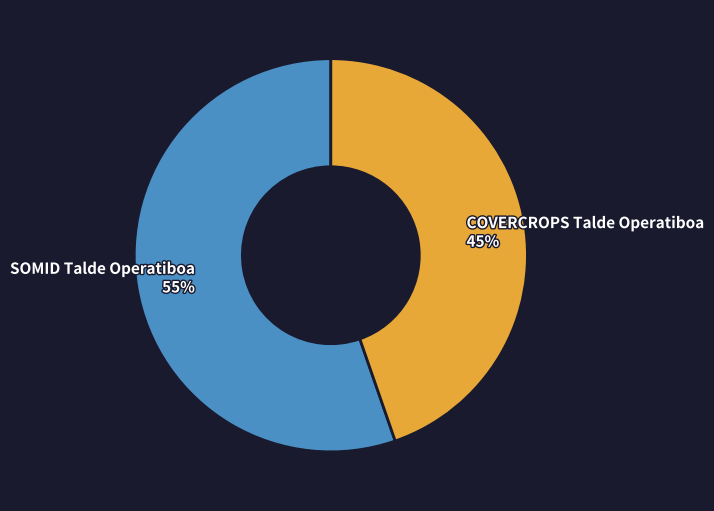

Approximately how many times larger is the value at SOMID Talde Operatiboa 55% compared to COVERCROPS Talde Operatiboa 45%?

1.2